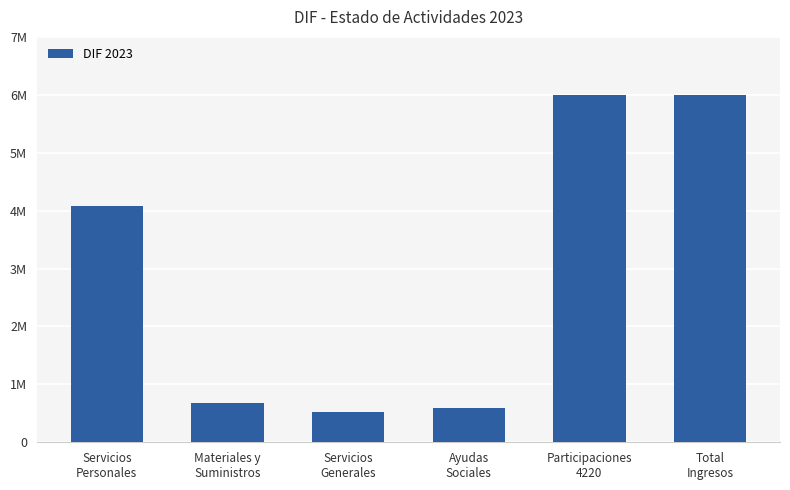

Are the bars grouped side by side (vs. stacked)?

No